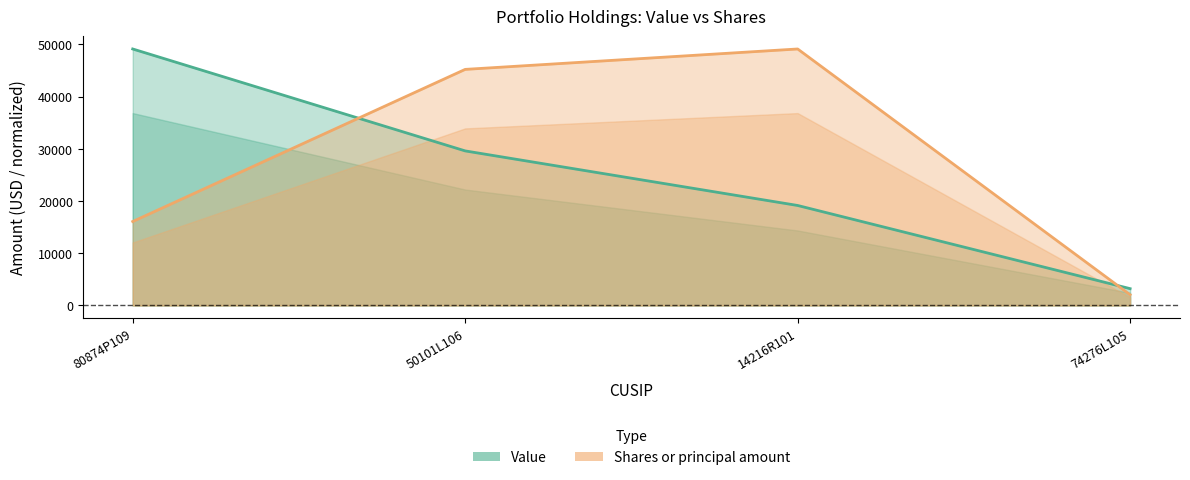

What is the difference between the second highest and minimum values in the Shares or principal amount series?

43160.1